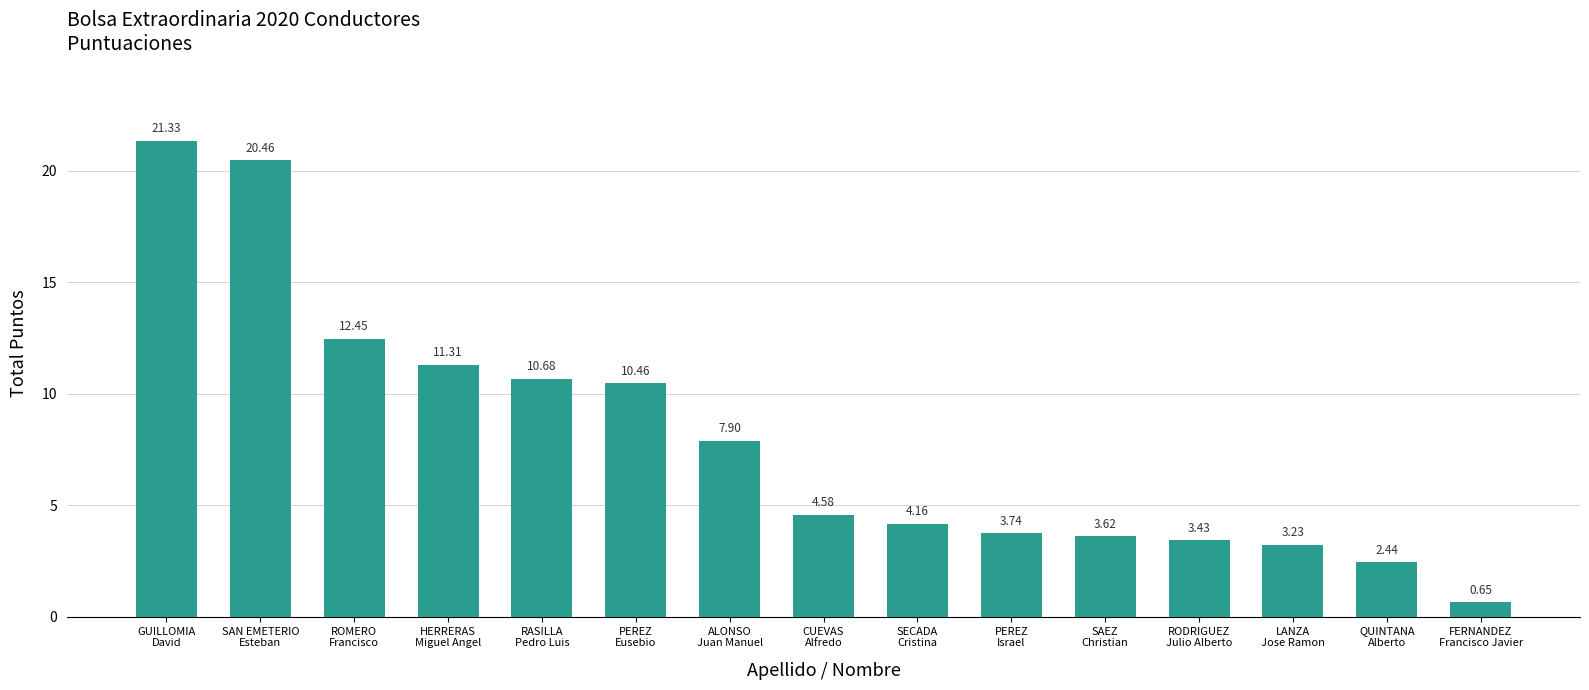

Rank the categories by value from lowest to highest.

FERNANDEZ
Francisco Javier, QUINTANA
Alberto, LANZA
Jose Ramon, RODRIGUEZ
Julio Alberto, SAEZ
Christian, PEREZ
Israel, SECADA
Cristina, CUEVAS
Alfredo, ALONSO
Juan Manuel, PEREZ
Eusebio, RASILLA
Pedro Luis, HERRERAS
Miguel Angel, ROMERO
Francisco, SAN EMETERIO
Esteban, GUILLOMIA
David